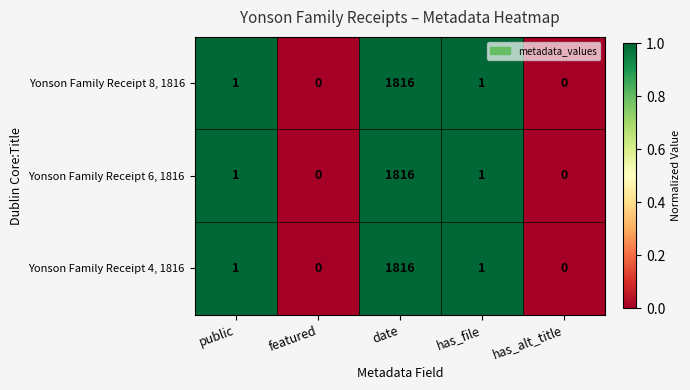

How many series are shown in this chart?

3